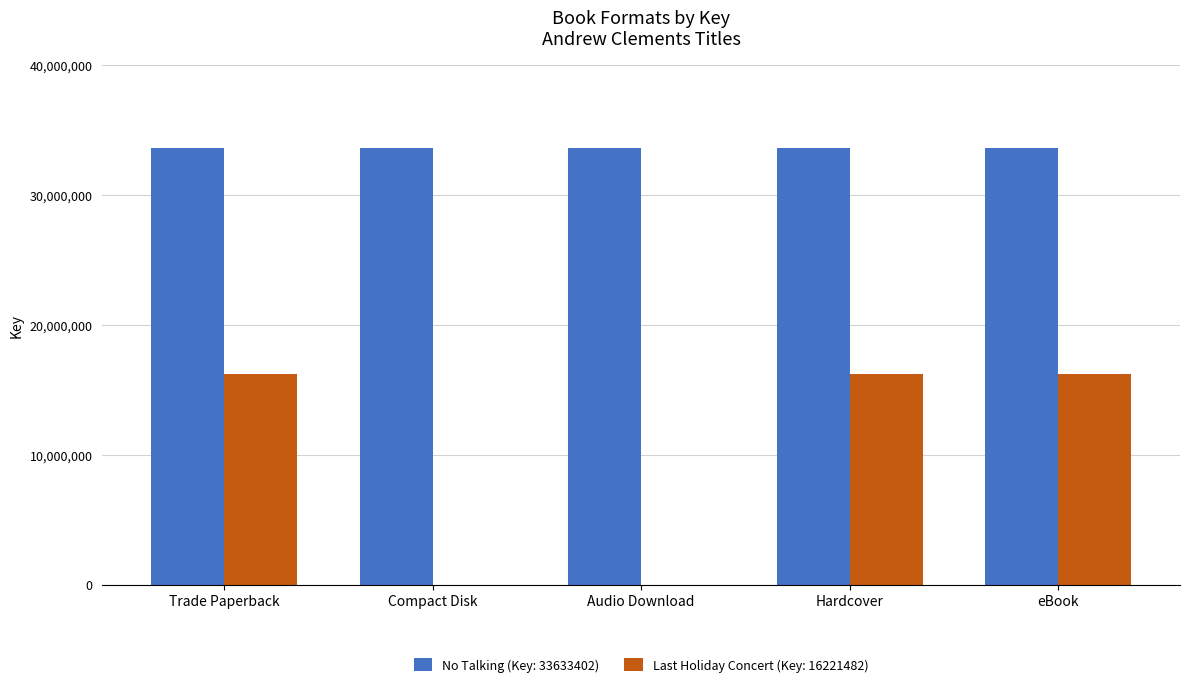

What is the total value across all series at Hardcover?

49854884